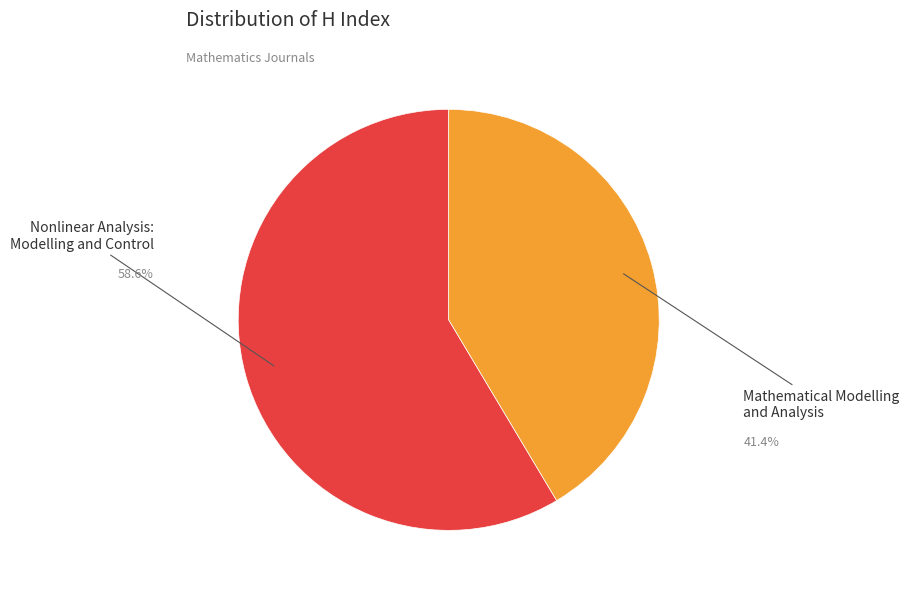

Is there a majority slice in this chart?

Yes